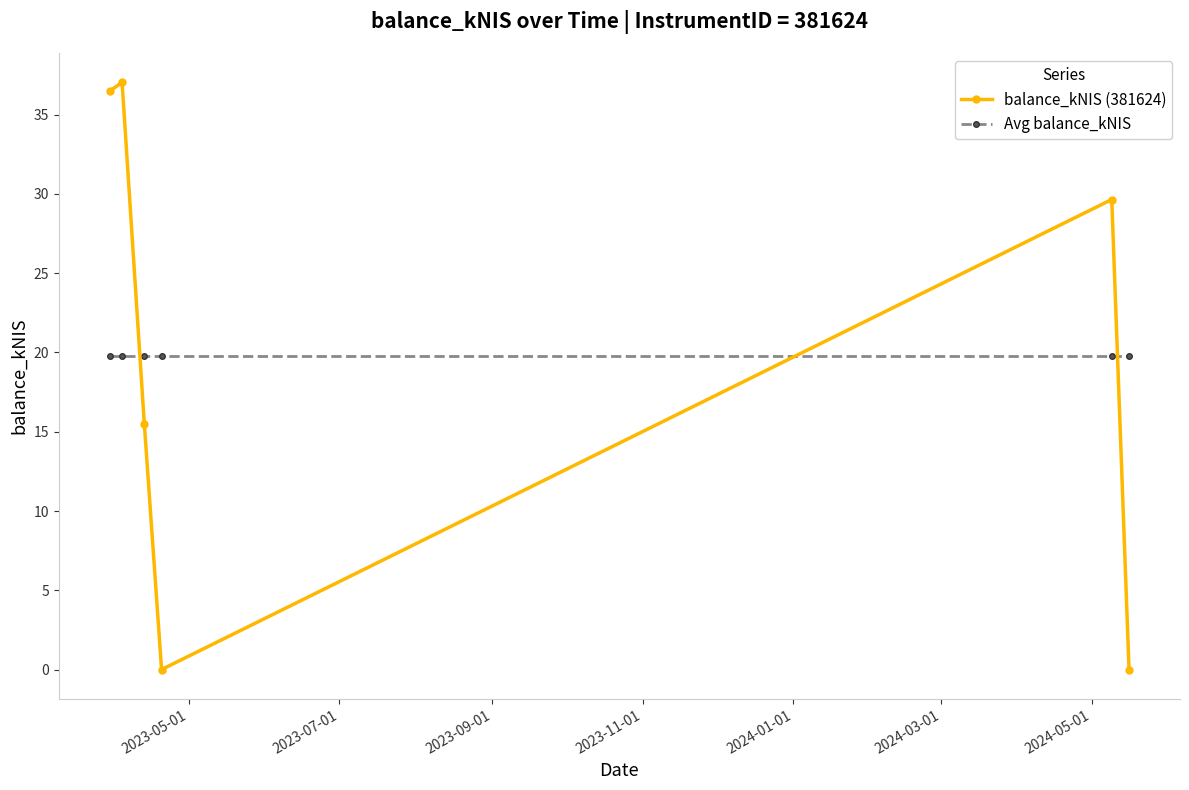

How many data points in balance_kNIS (381624) are above 29?

3